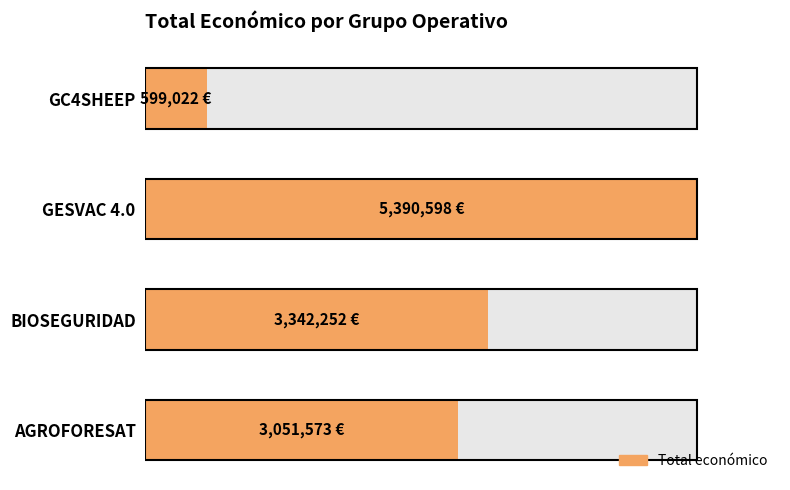

How many bars are there in total?

4